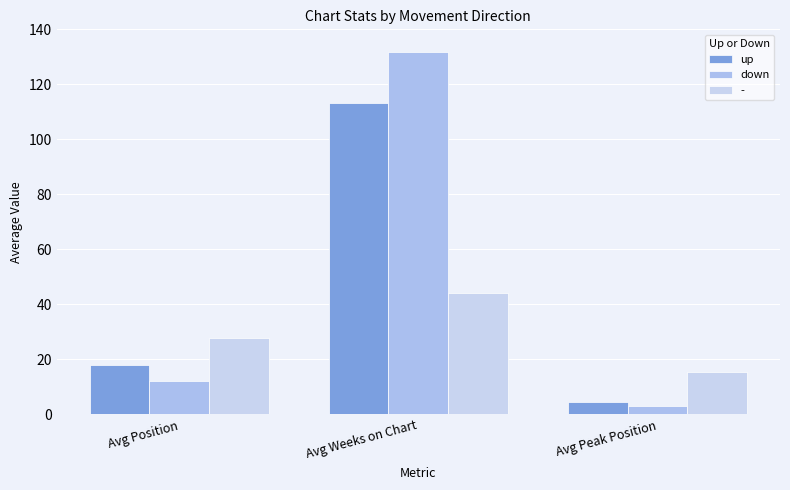

How many data points in up are less than 18?

1